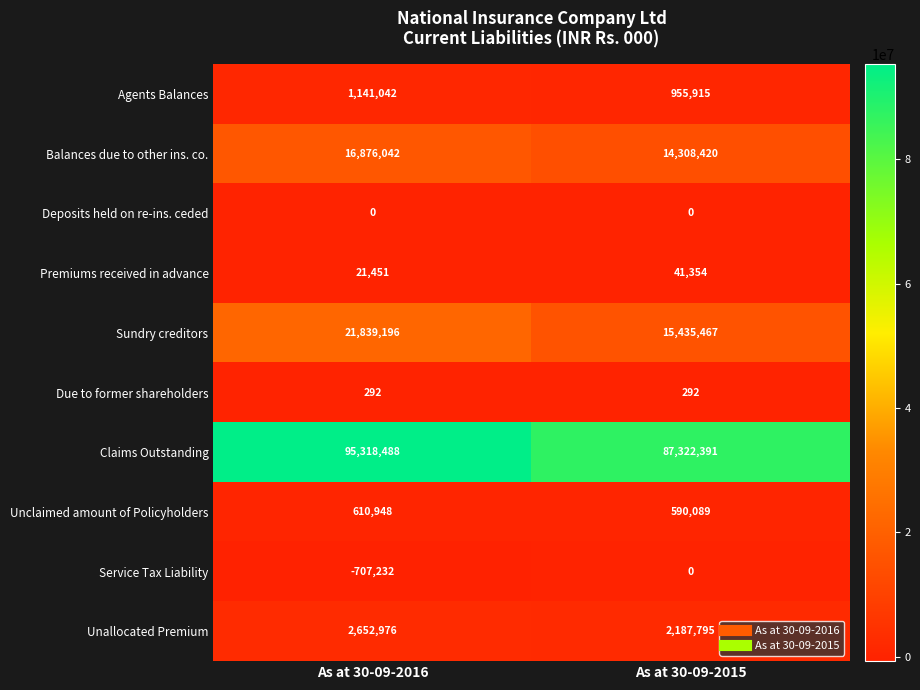

Which series changed the most between As at 30-09-2016 and As at 30-09-2015?

Claims Outstanding